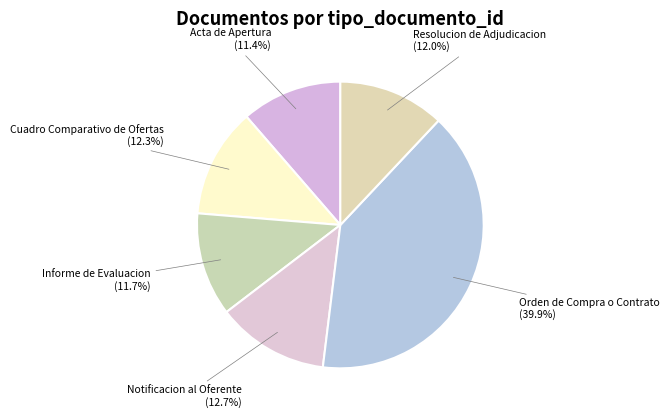

Which category has the biggest portion of the pie?

Orden de Compra o Contrato